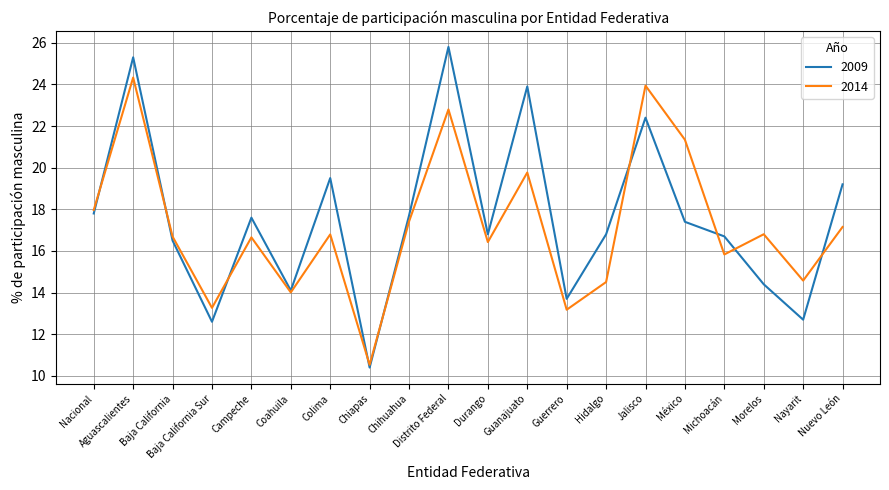

Is the value of 2009 at México greater than the value of 2014 at Morelos?

Yes